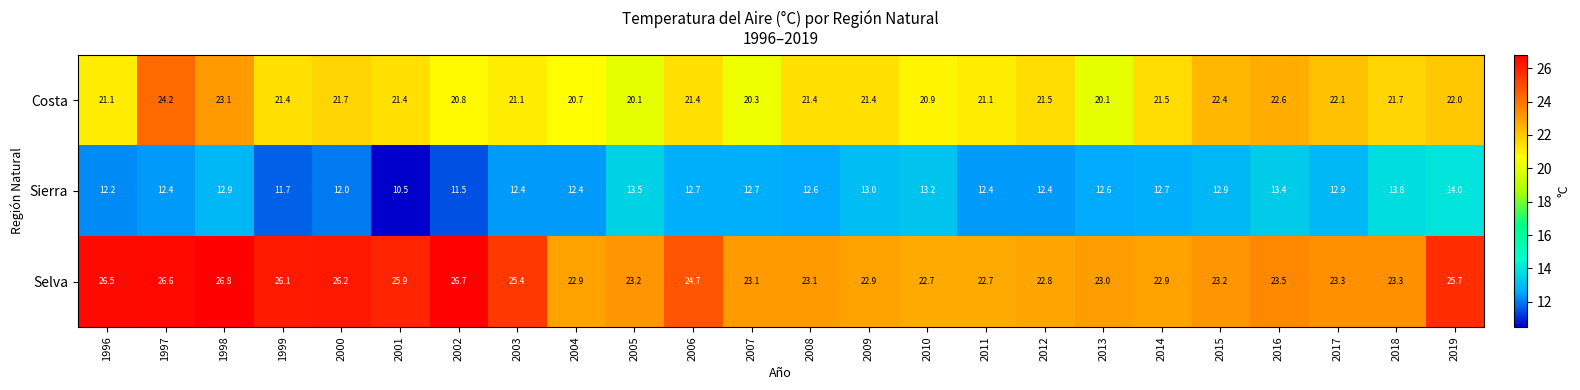

What is the sum of all Selva values?

583.2